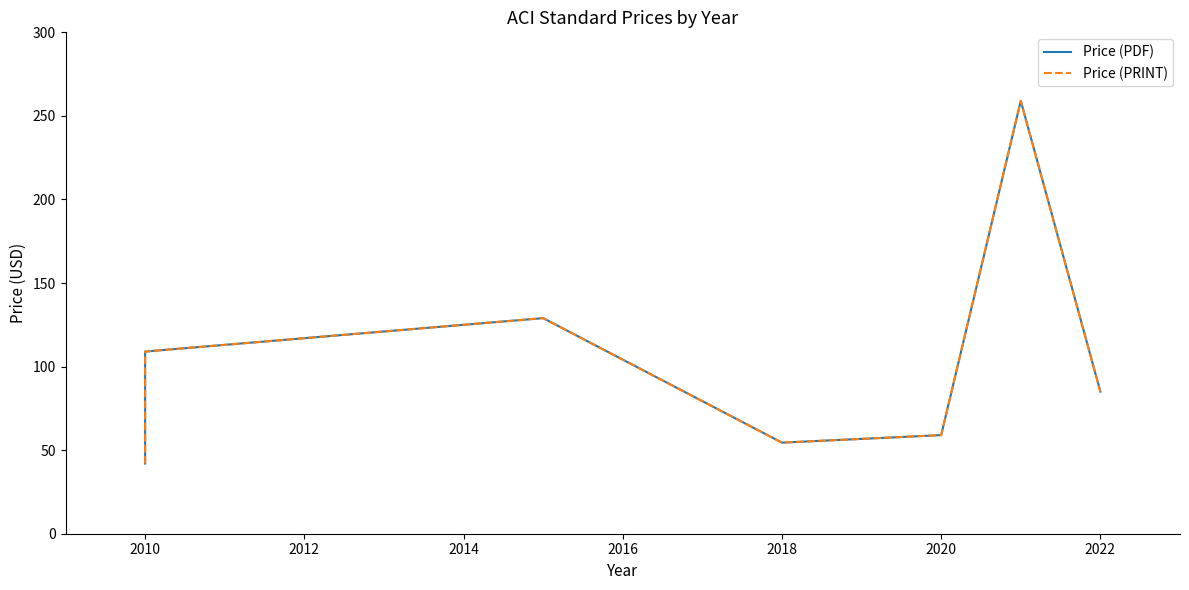

What are all the series names shown in the legend?

Price (PDF), Price (PRINT)